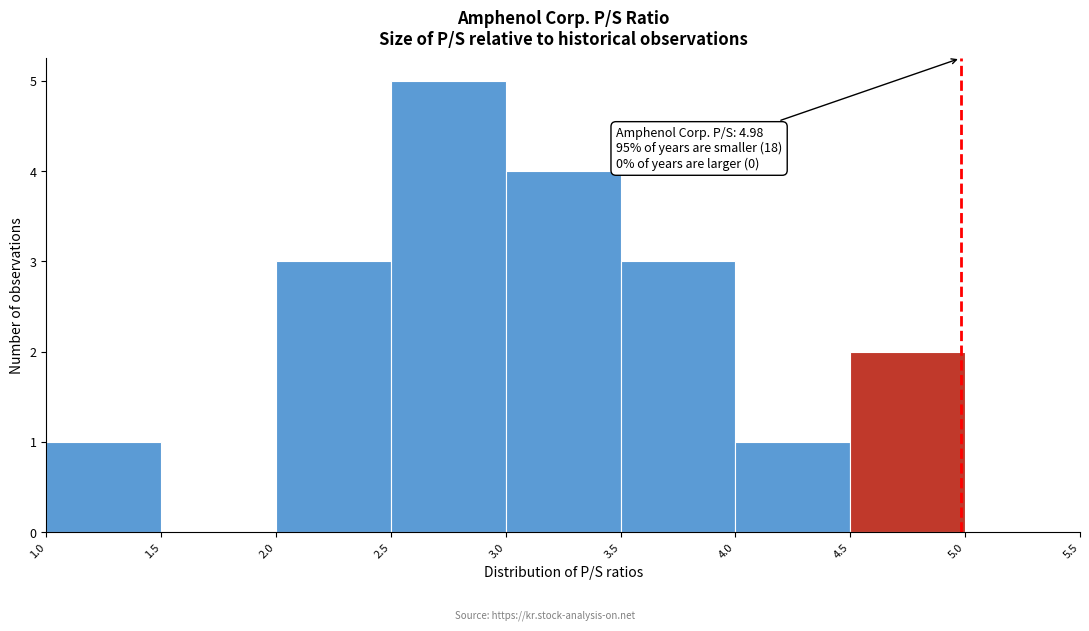

Over which range of the x-axis is the bar tallest?

2.5 to 3.0